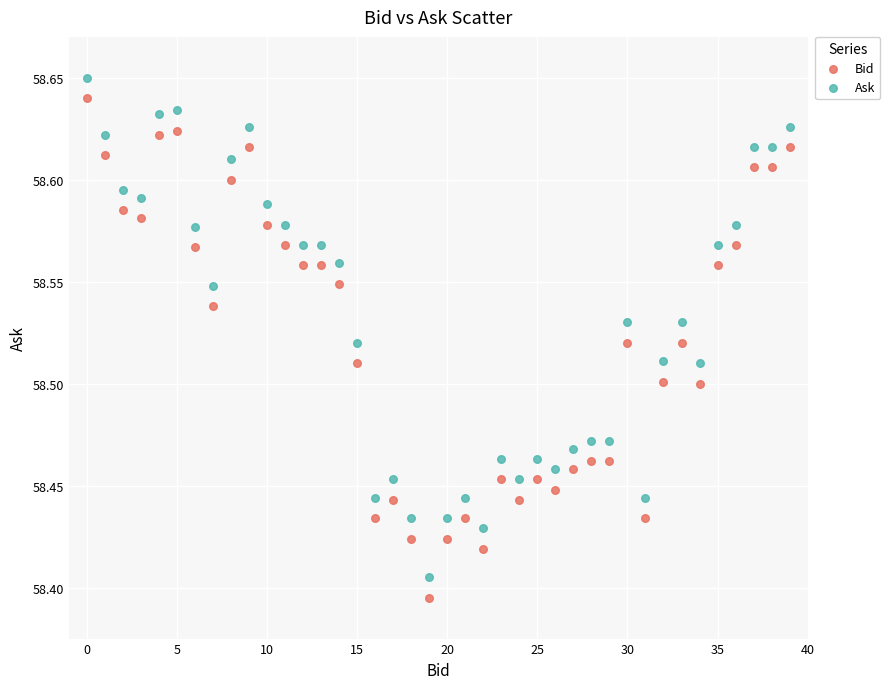

Across all data points, what is the range of Y values (max minus min)?

0.3